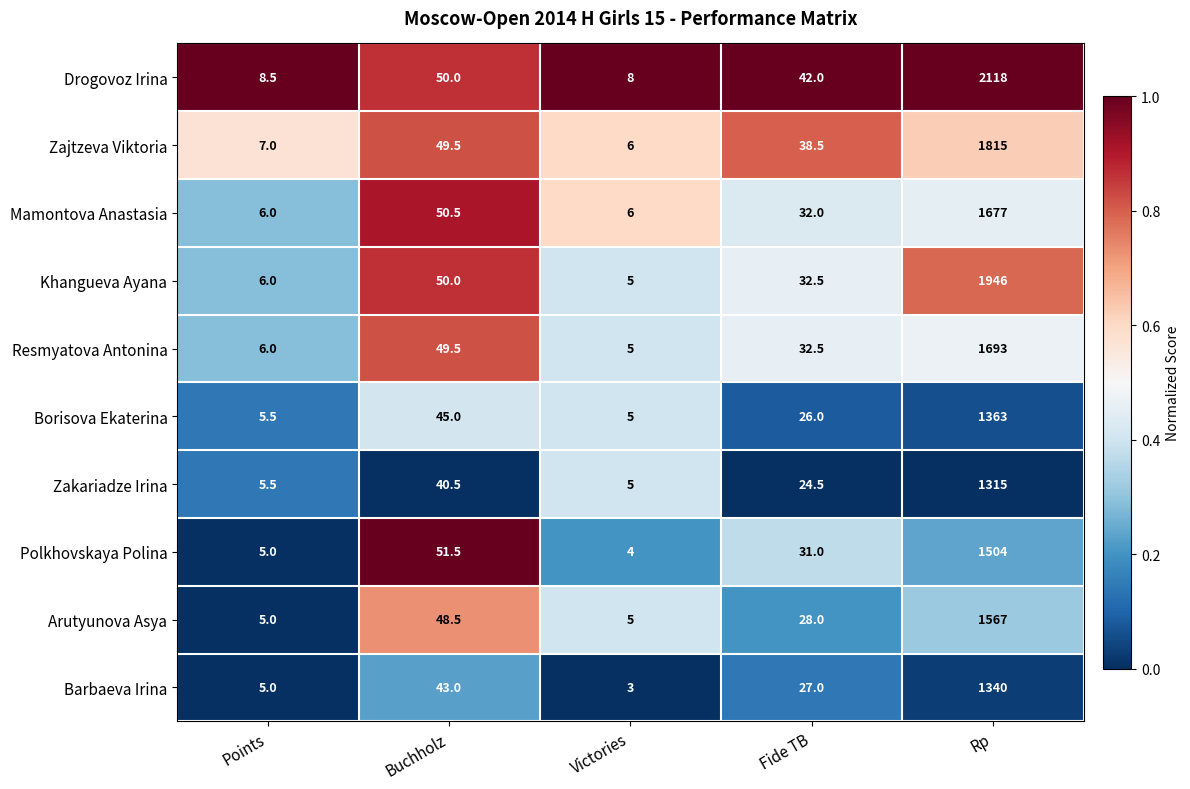

At which category is the sum across all series the highest?

Rp